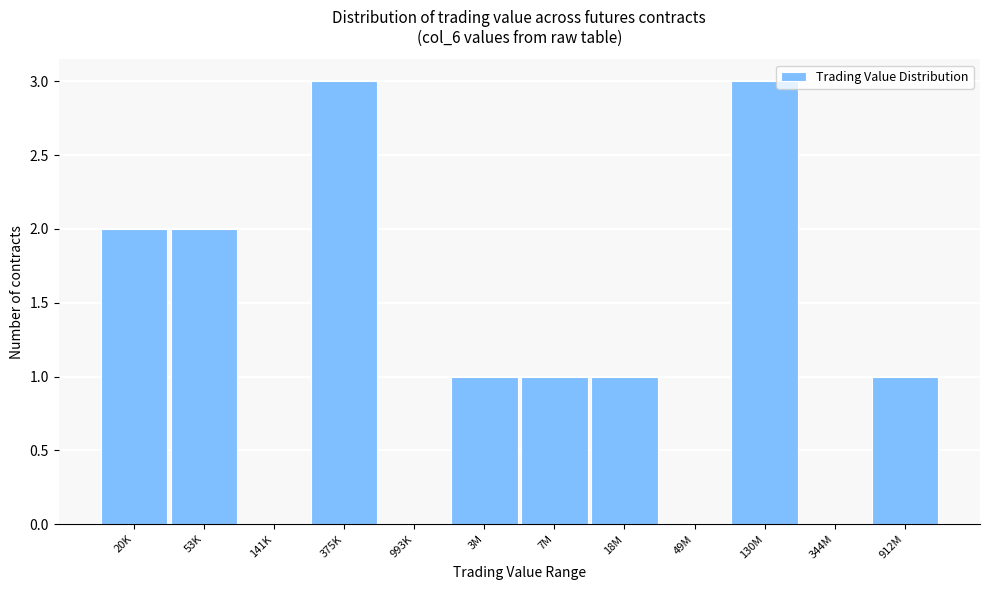

Reading left to right, list all the values displayed in this chart.

20K=2	53K=2	141K=0	375K=3	993K=0	3M=1	7M=1	18M=1	49M=0	130M=3	344M=0	912M=1